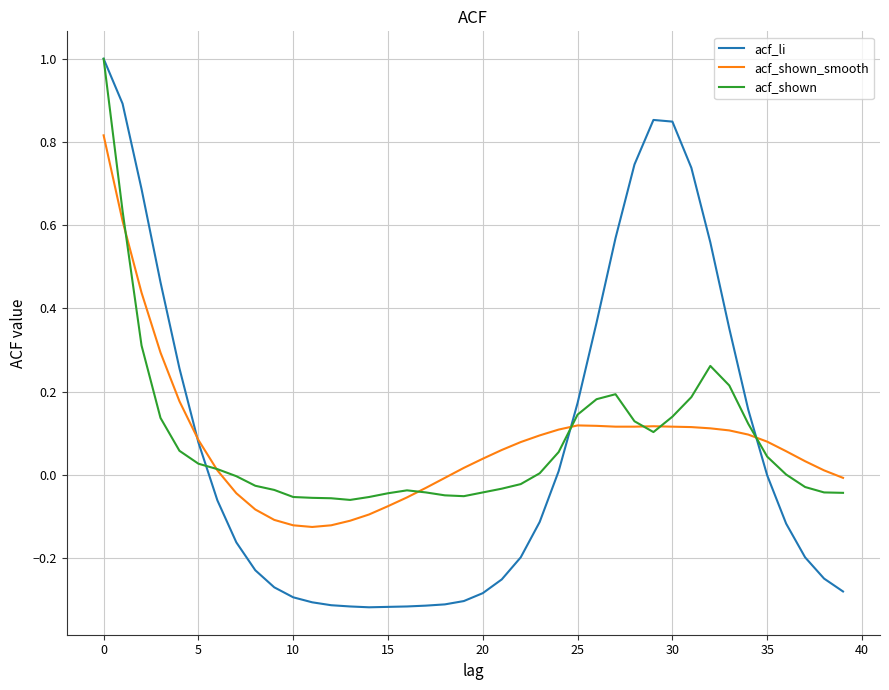

Which series has the largest range (max minus min)?

acf_li